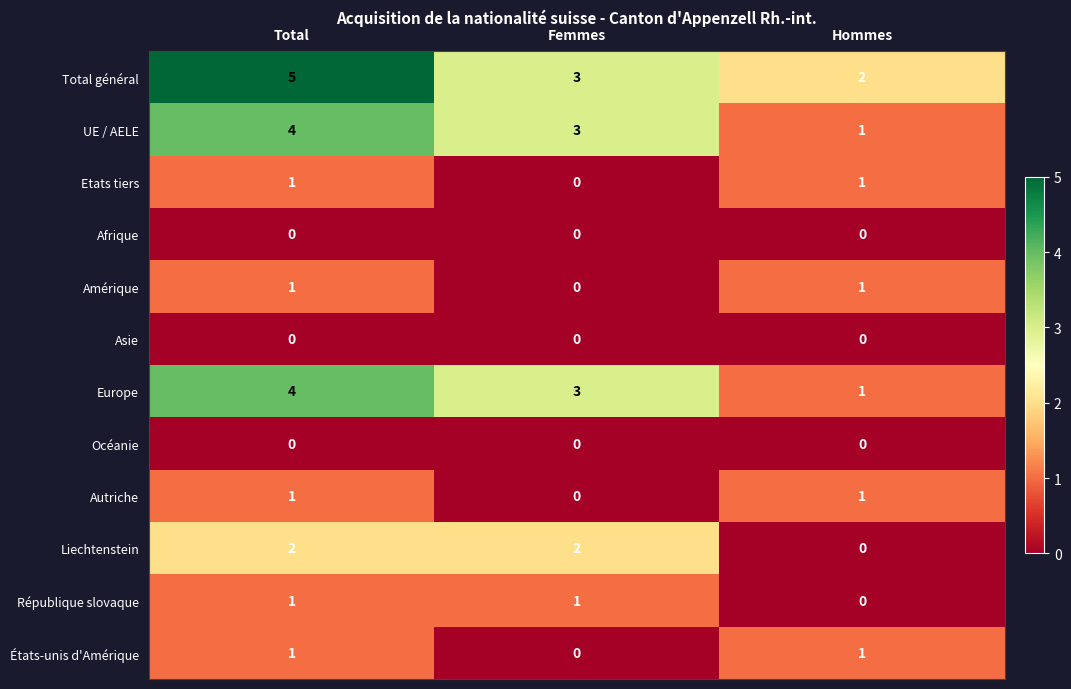

Between Total and Femmes, which series saw the biggest shift?

Total général